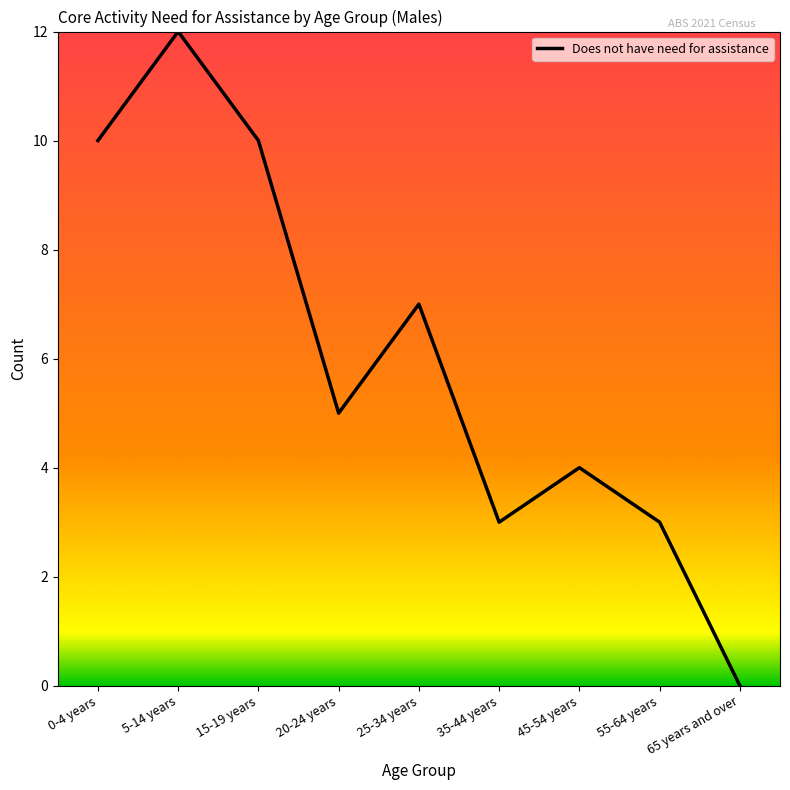

The chart shows a value of 5 at 25-34 years. True or false?

False